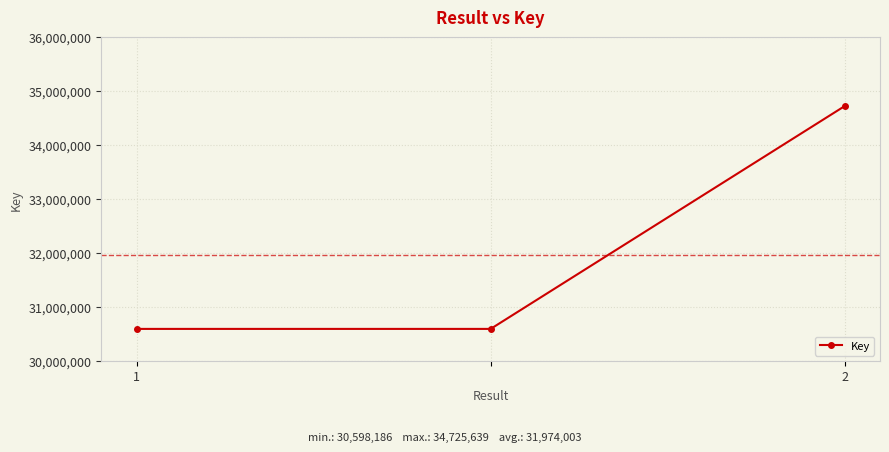

How many lines are shown in the chart?

1